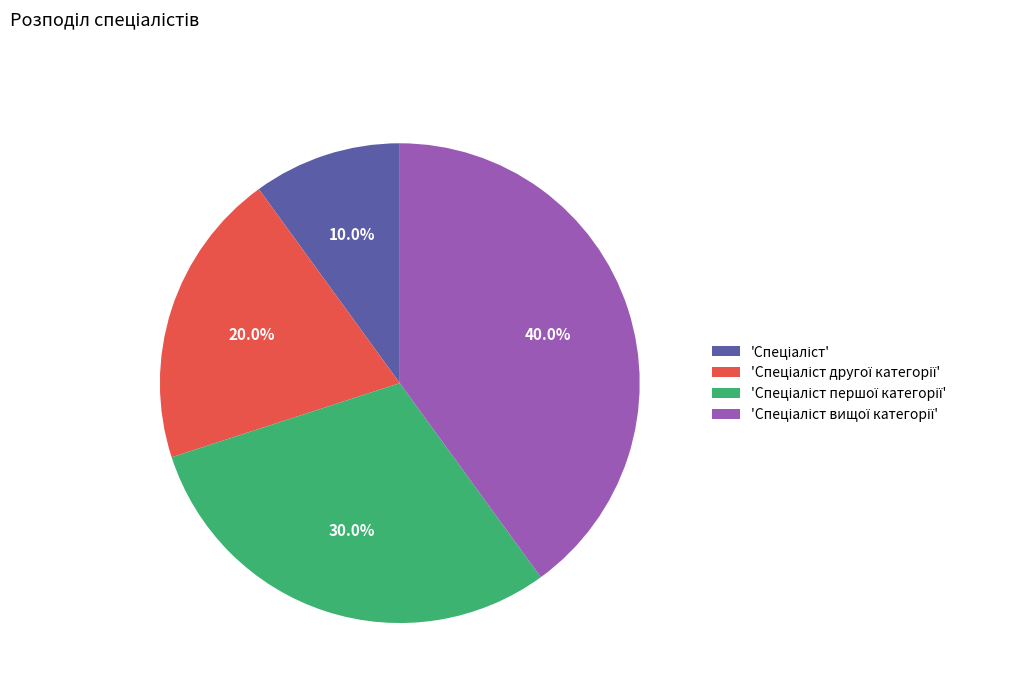

Does any single category account for the majority?

No